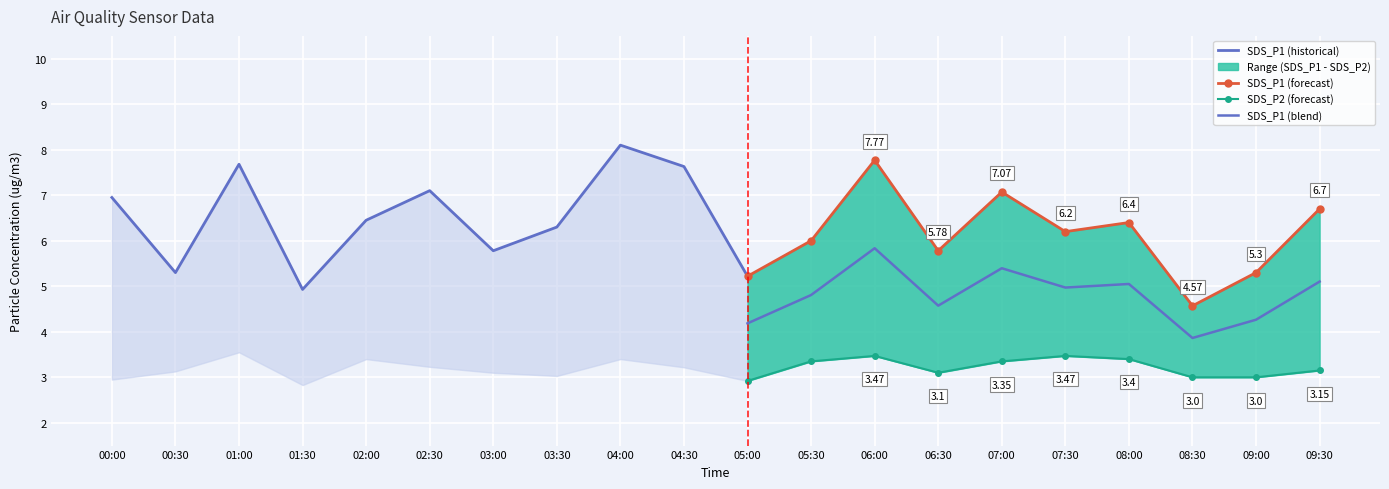

True or false: SDS_P1 and SDS_P2 intersect in this chart.

False